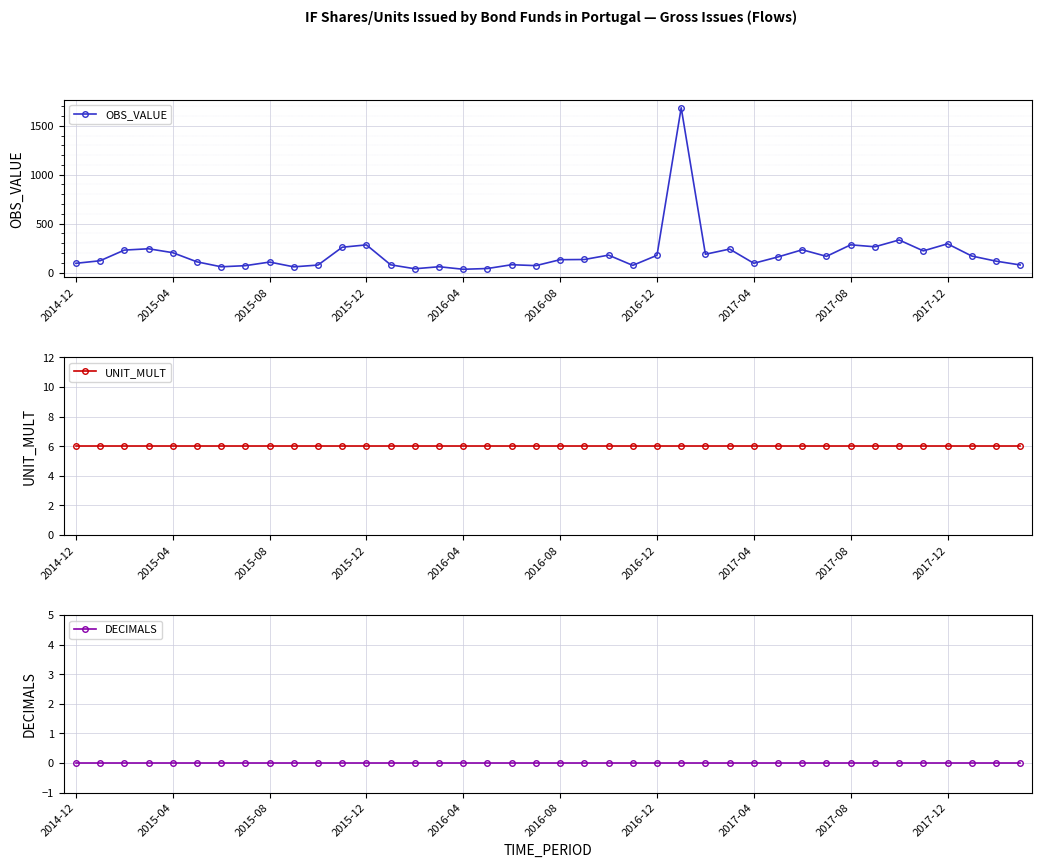

At which category is the sum across all series the highest?

25